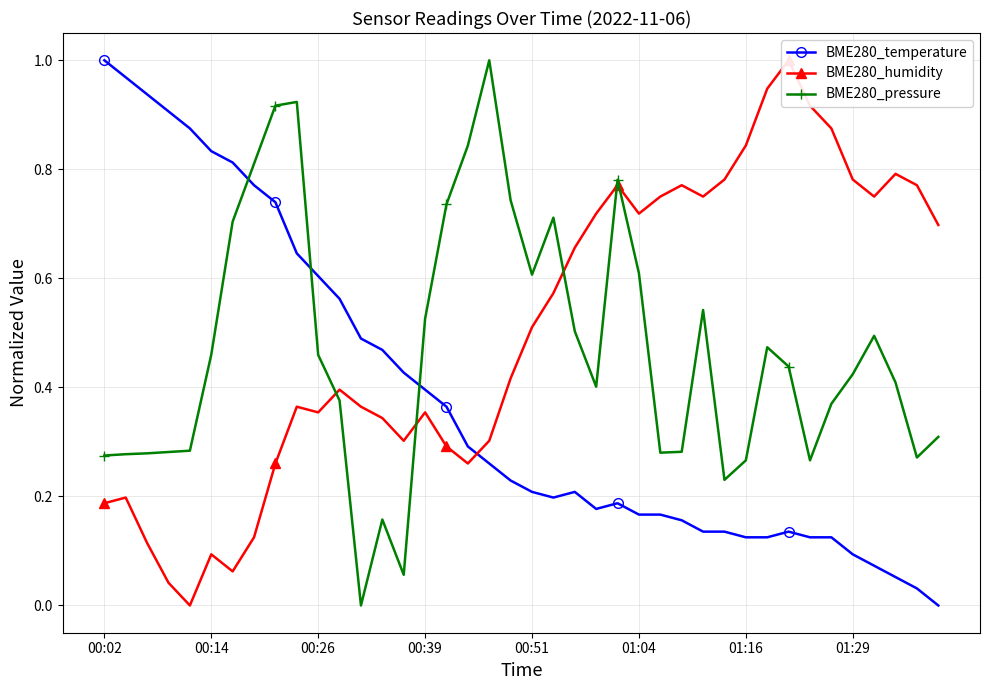

After their last crossing, which series has the higher values: BME280_temperature or BME280_pressure?

BME280_pressure